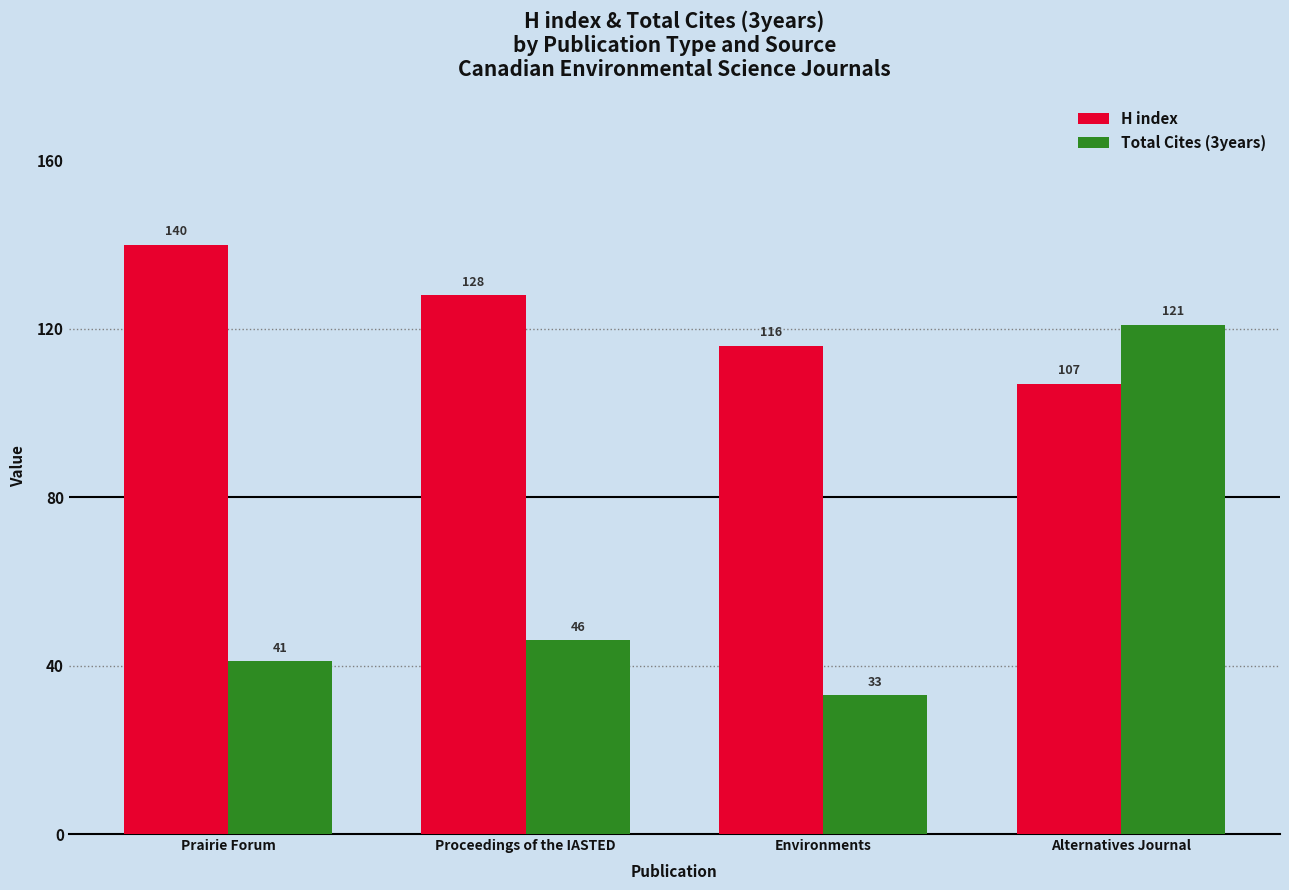

Is the value of Total Cites (3years) at Environments greater than the value of H index at Prairie Forum?

No